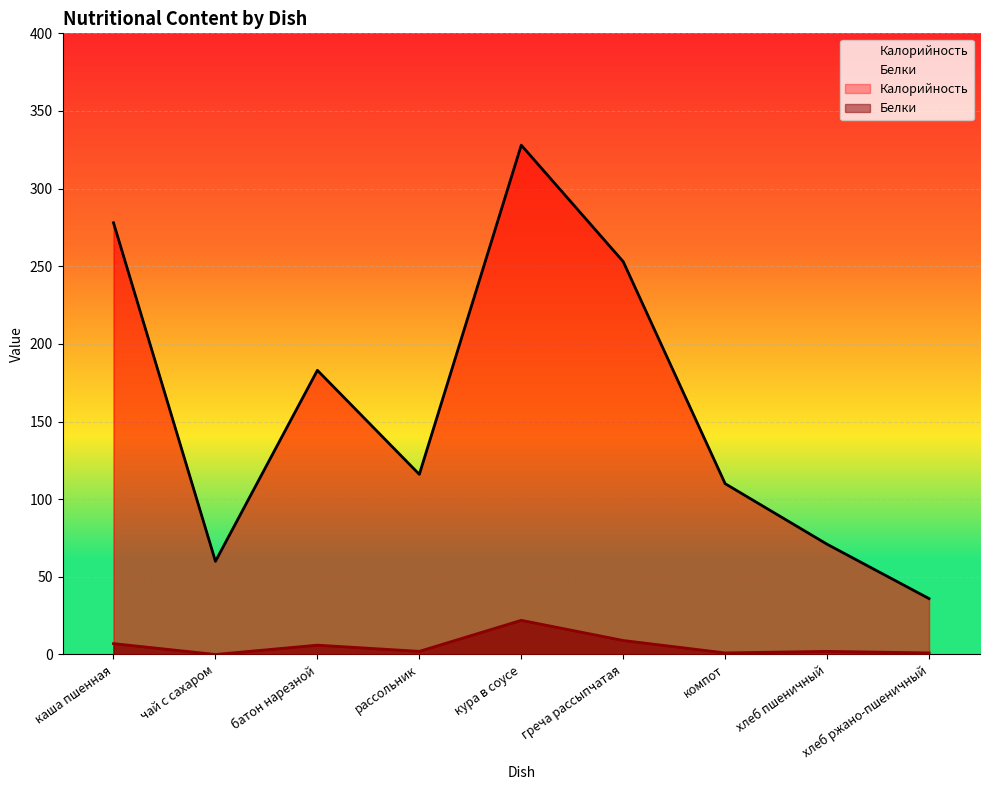

Which series has the largest total across all categories?

Калорийность